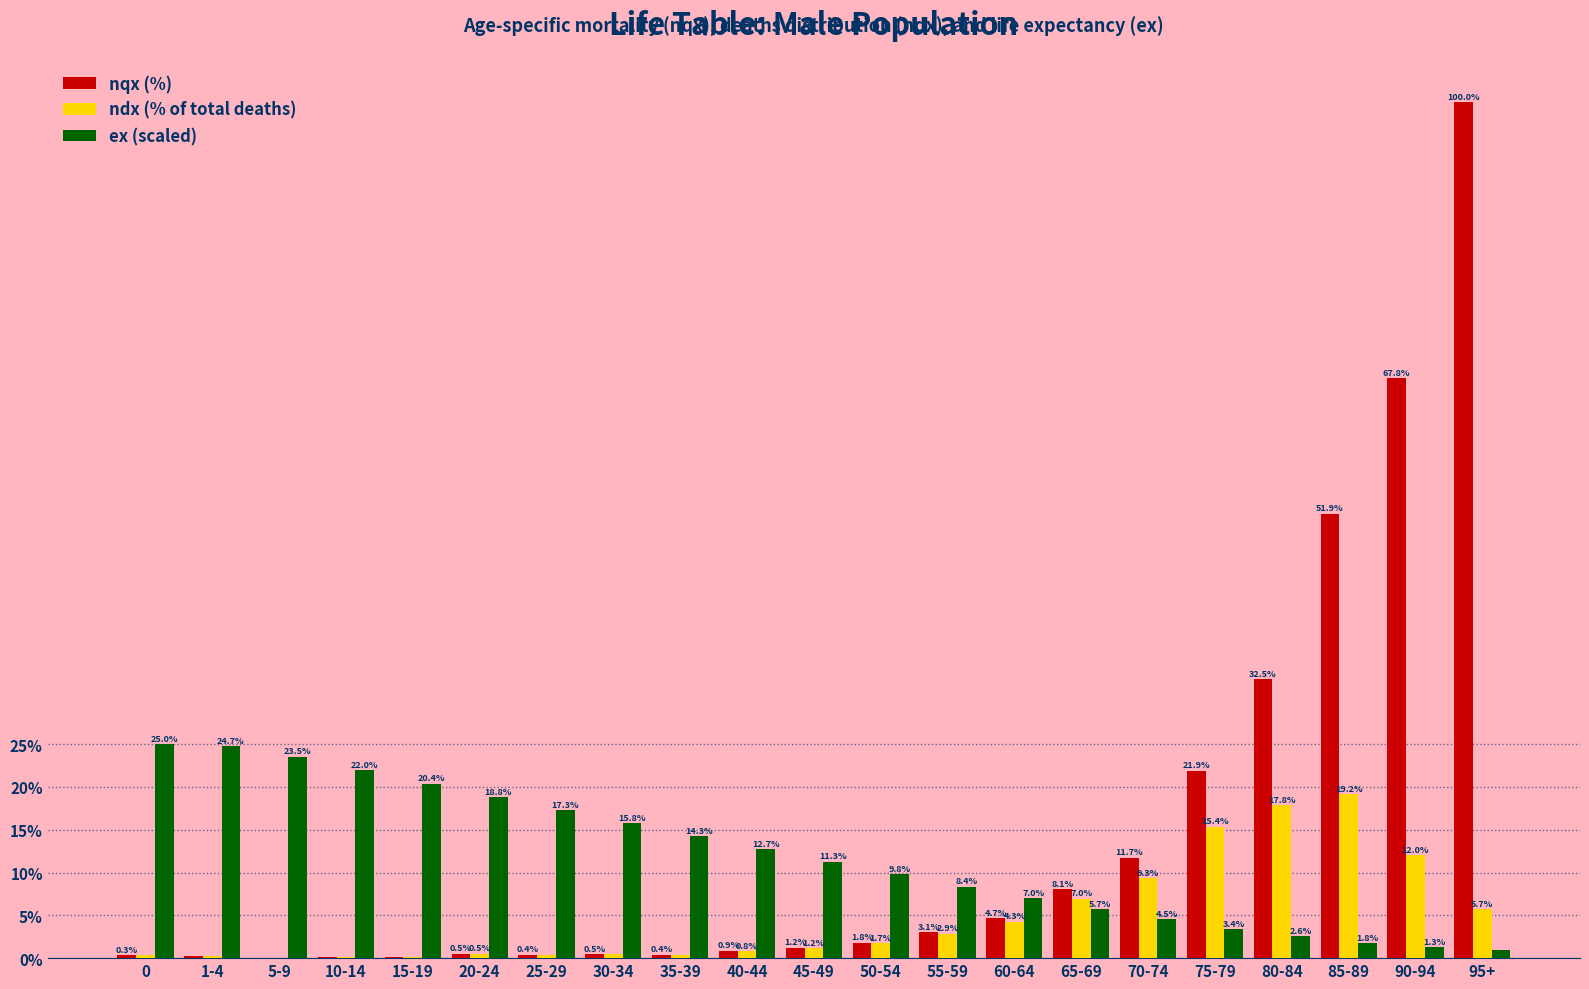

True or false: ex (scaled) has a value of 35.2 at 10-14.

False